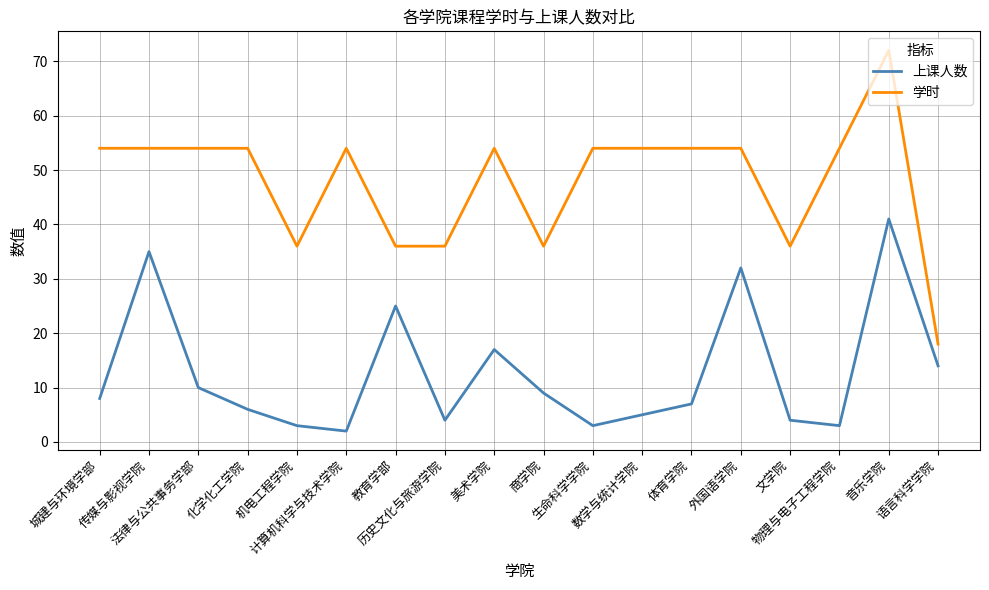

In 上课人数, how many points are lower than both neighbors (excluding endpoints)?

4